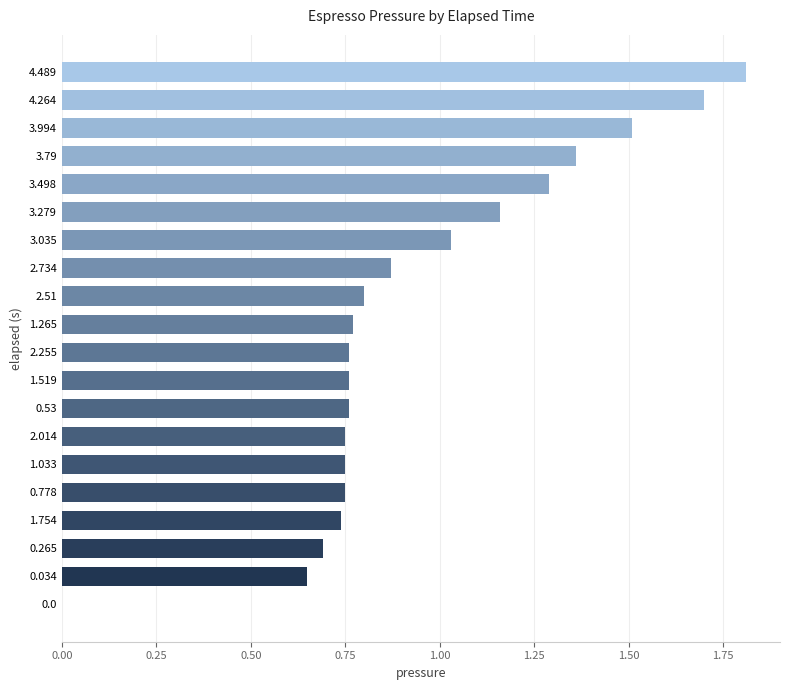

What is the sum of all values?

18.9